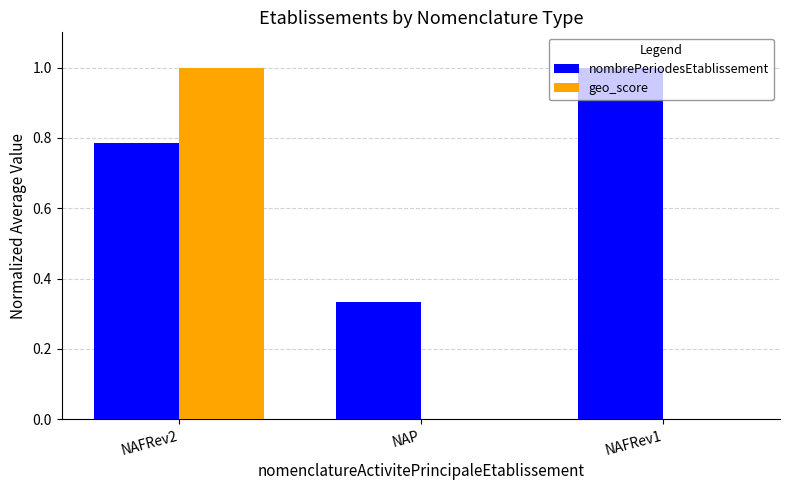

What is the sum of the nombrePeriodesEtablissement values at NAP and NAFRev2?

1.1